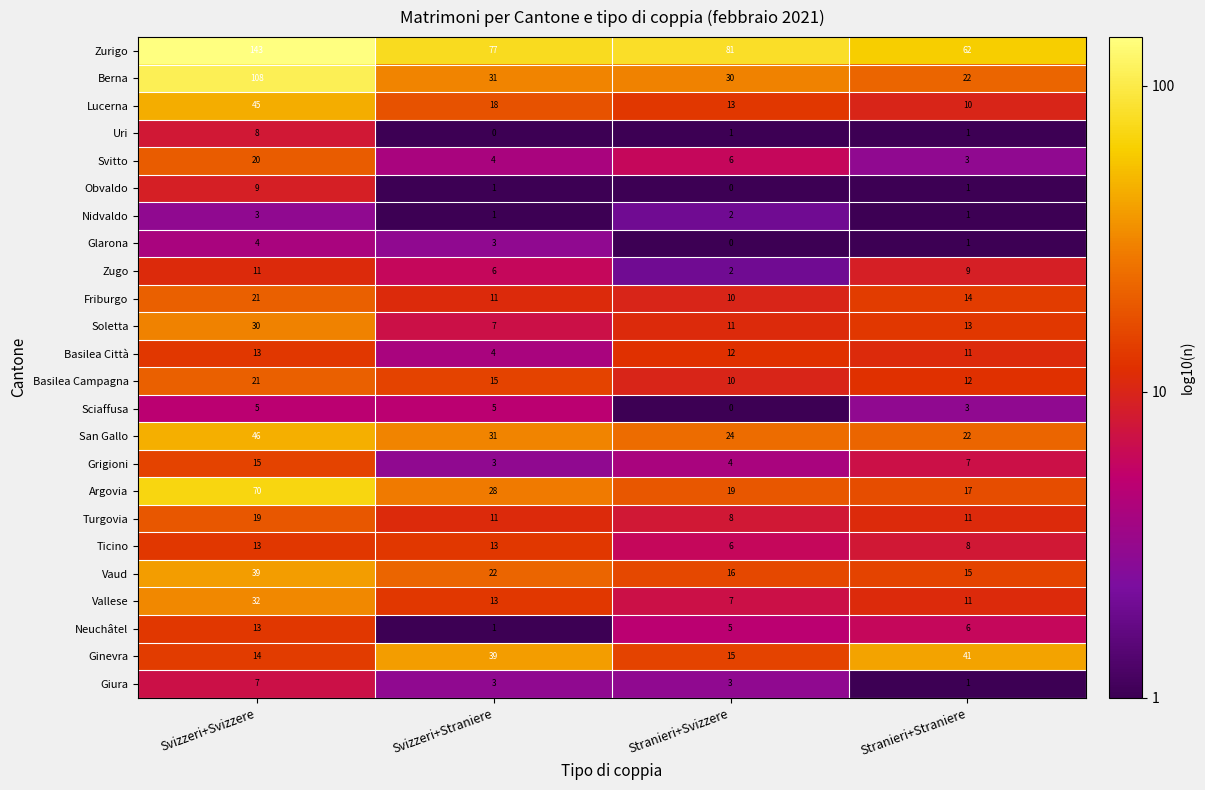

How many series are shown in this chart?

24